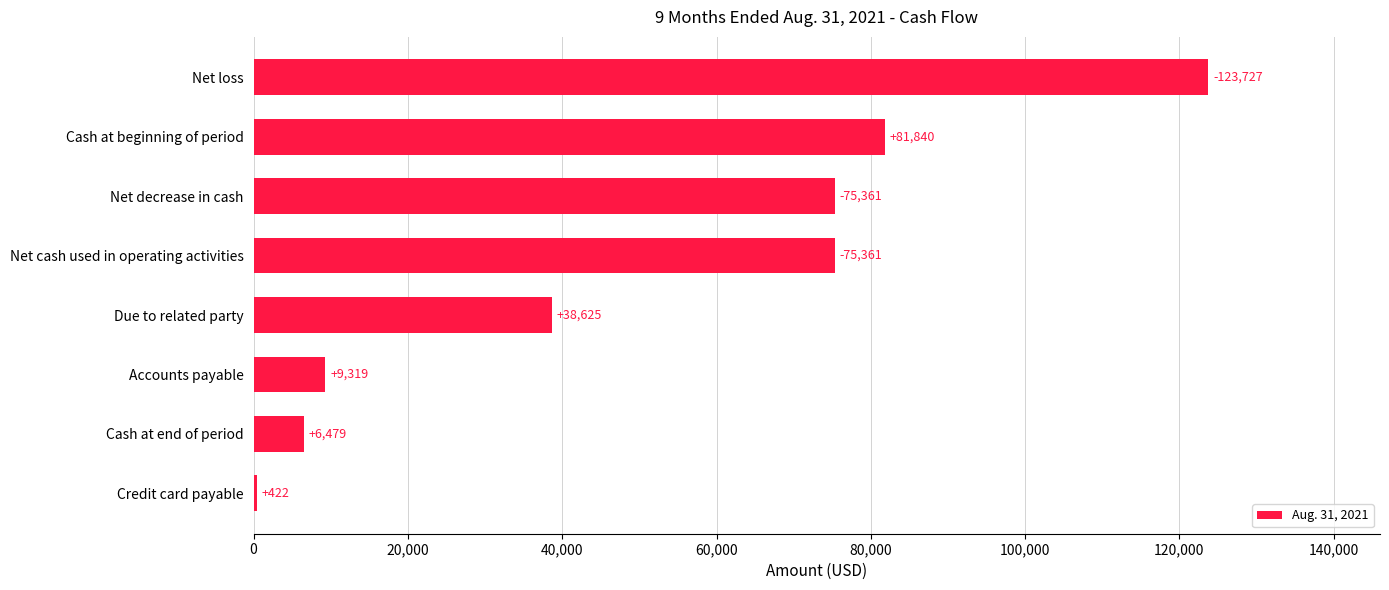

The chart shows a value of 103015 at Net cash used in operating activities. True or false?

False